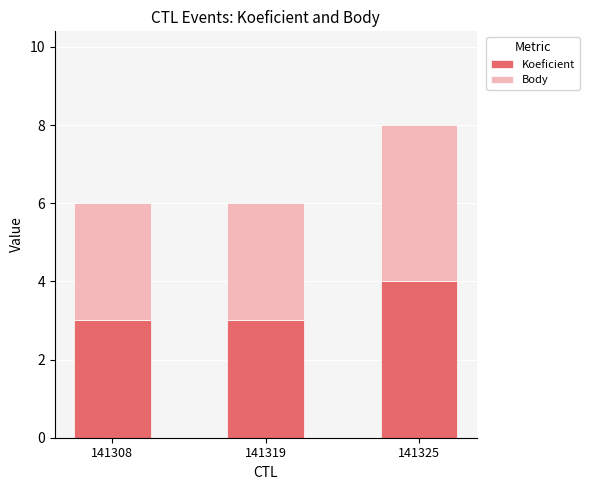

The value of Koeficient at 141325 is 3. True or false?

False